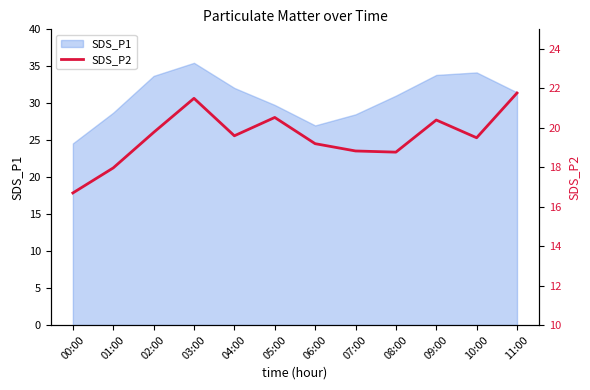

What is the highest value of the SDS_P1 series?

35.5